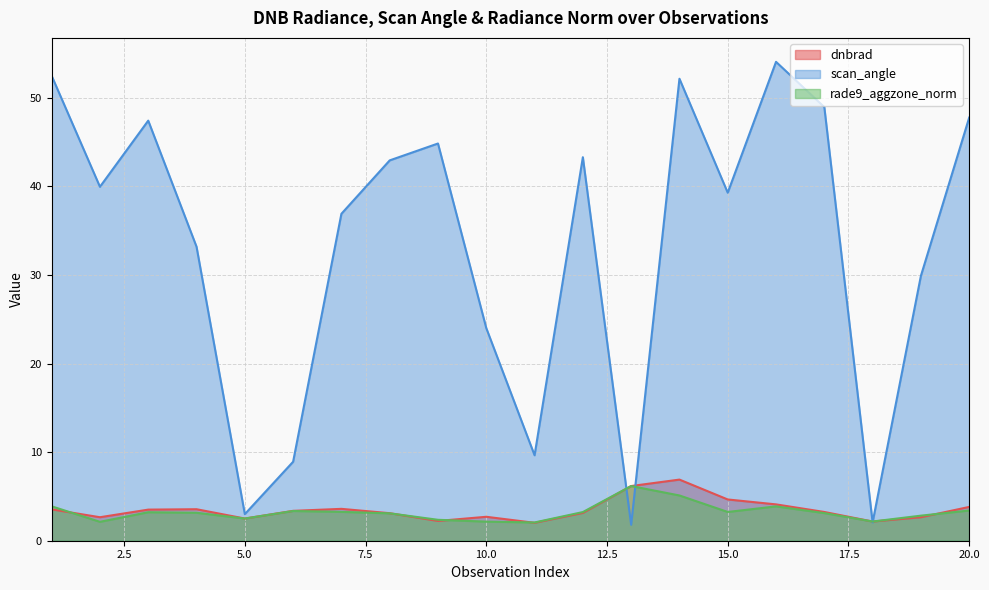

What is the greatest value displayed?

54.0